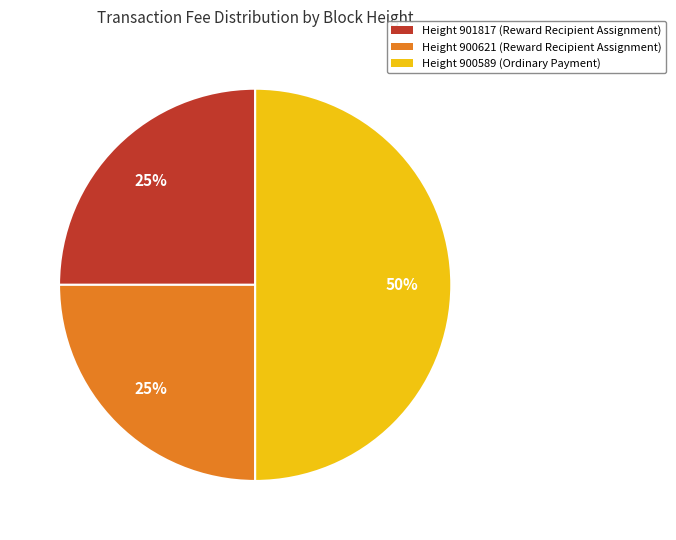

Is Height 901817 (Reward Recipient Assignment) the majority of the pie?

No